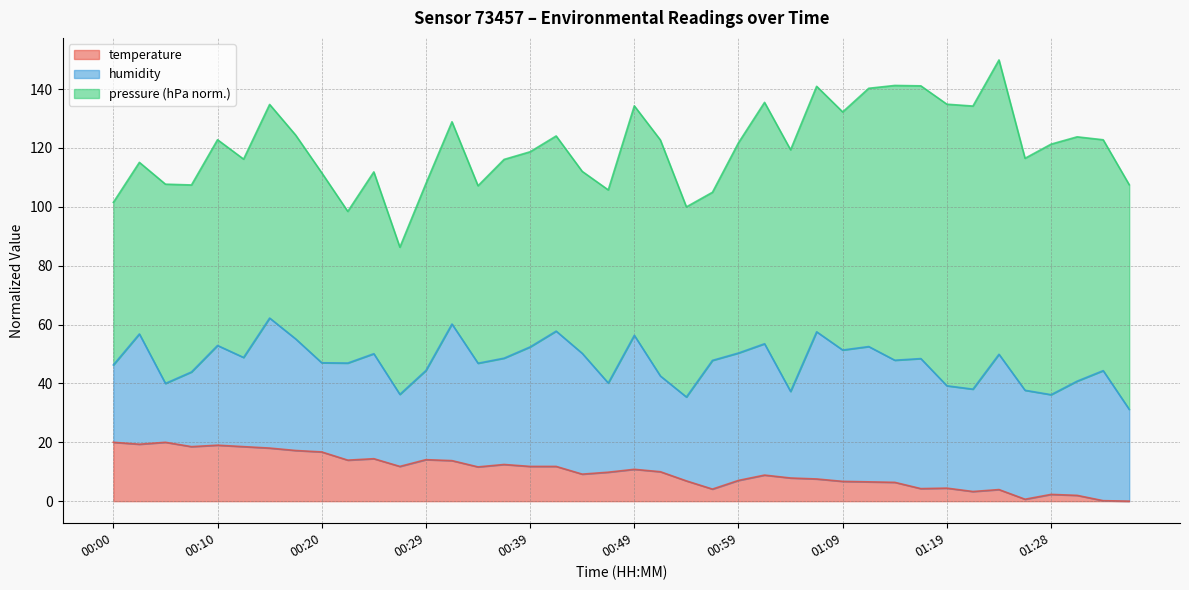

True or false: the data shows 2.5 at 01:11.

False